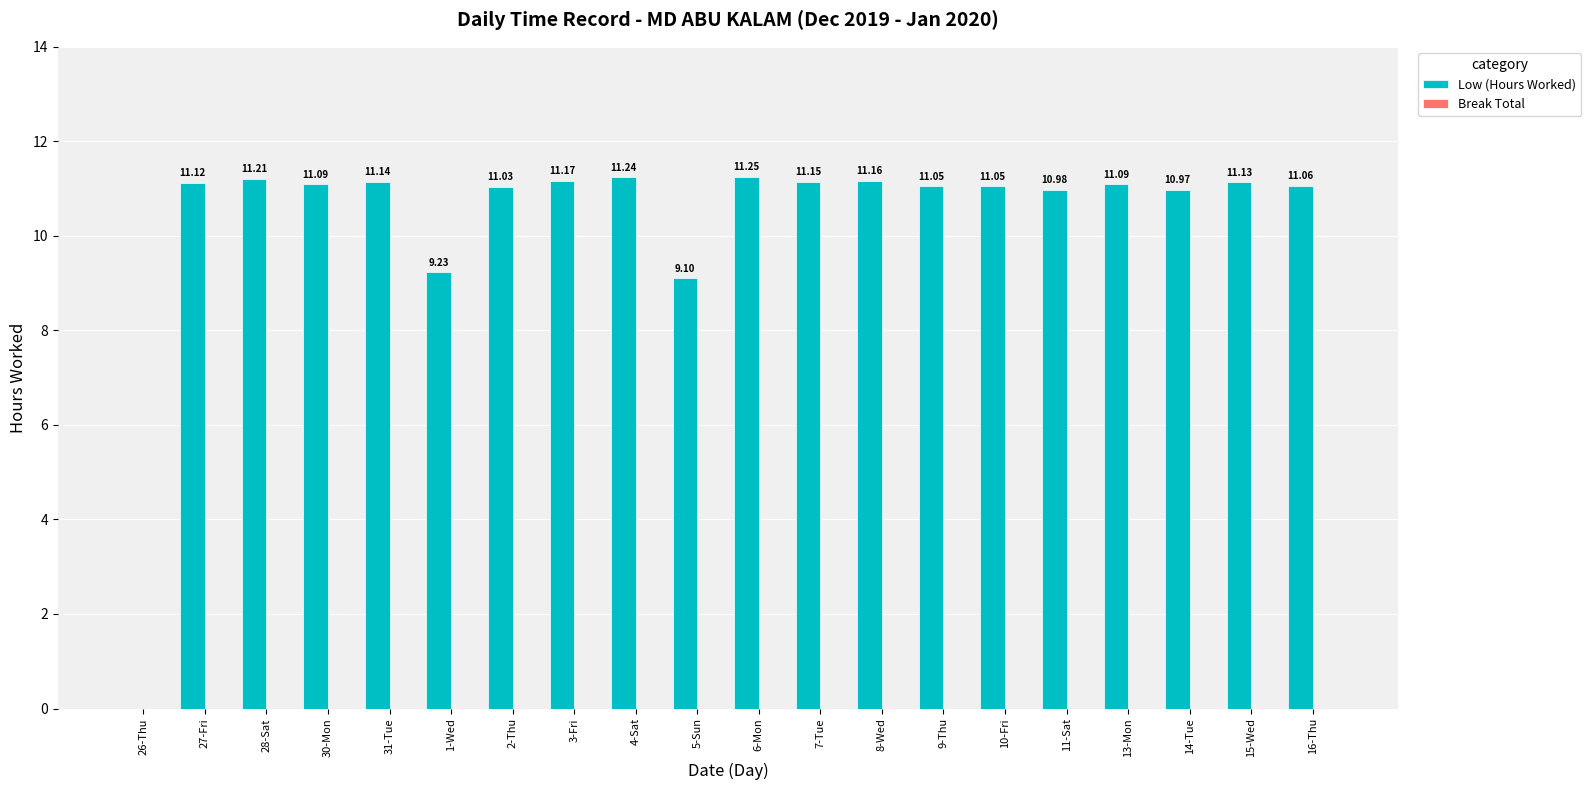

What is the change in value from 26-Thu to 8-Wed?

+11.2